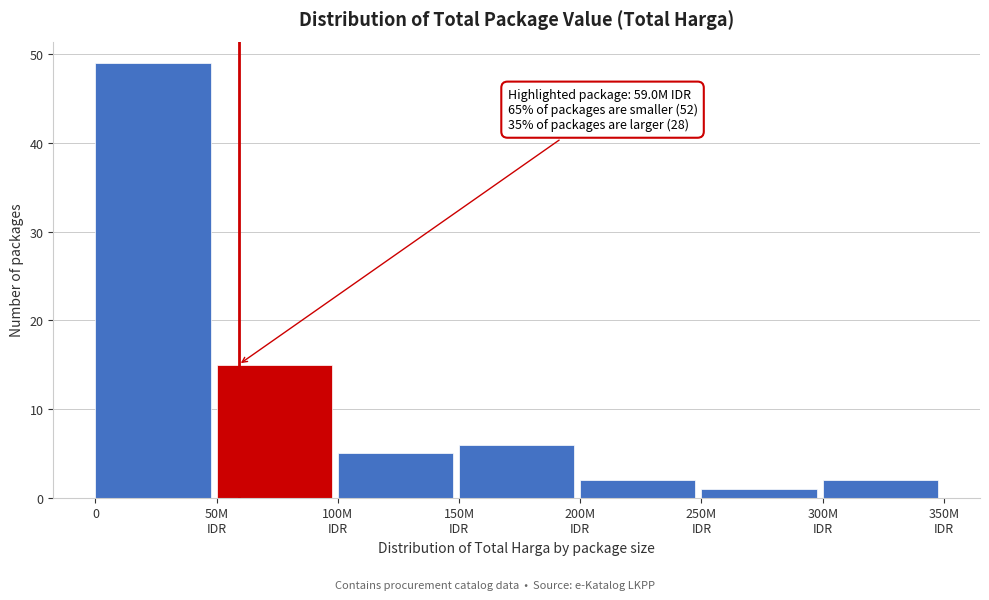

Reading right to left, extract all data points from this chart.

2	1	2	6	5	15	49